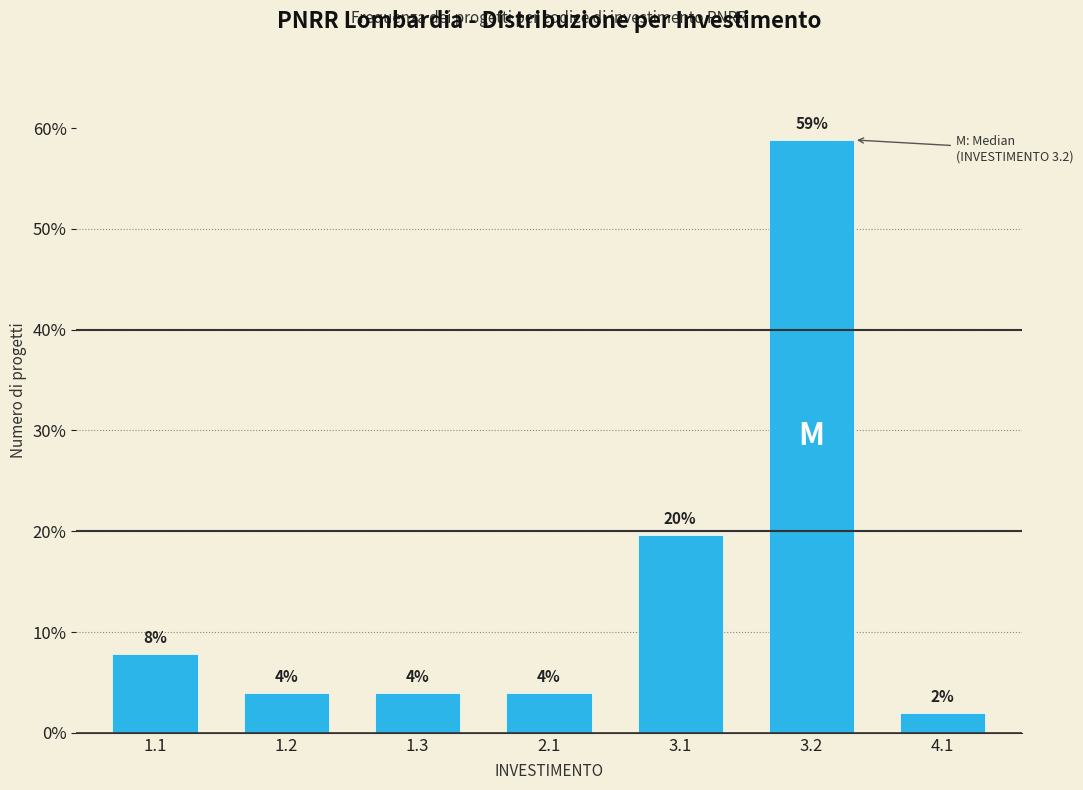

Are the bars horizontal?

No